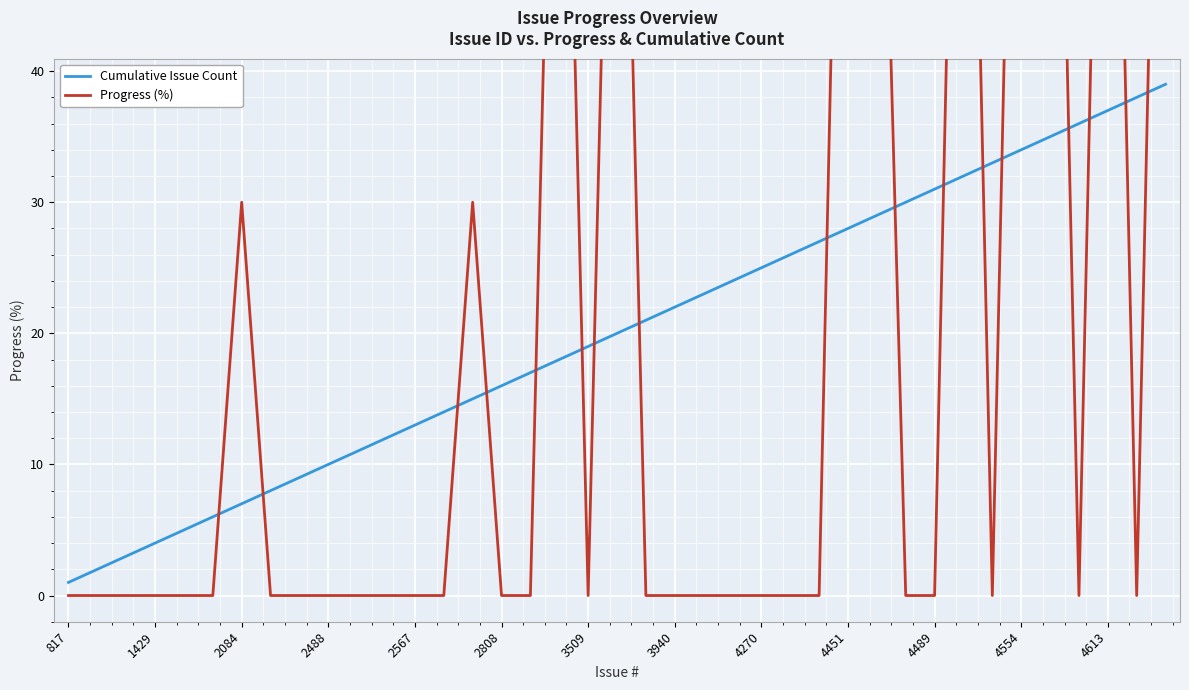

At how many categories does at least one series exceed 2?

37